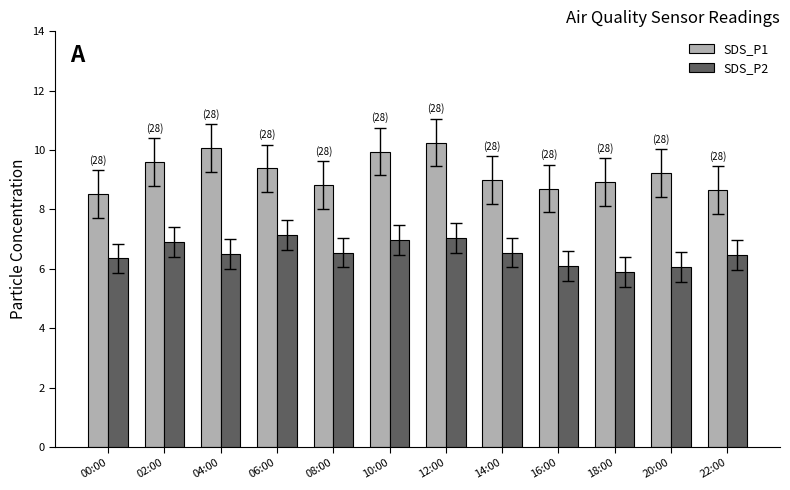

What is the minimum value for SDS_P2?

5.9